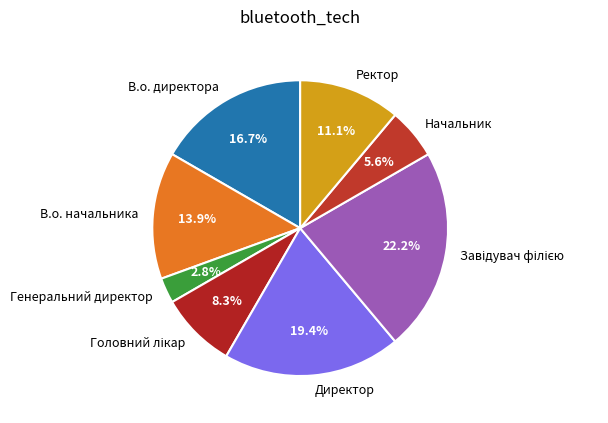

To the nearest percent, what percentage of the pie is Генеральний директор?

3%